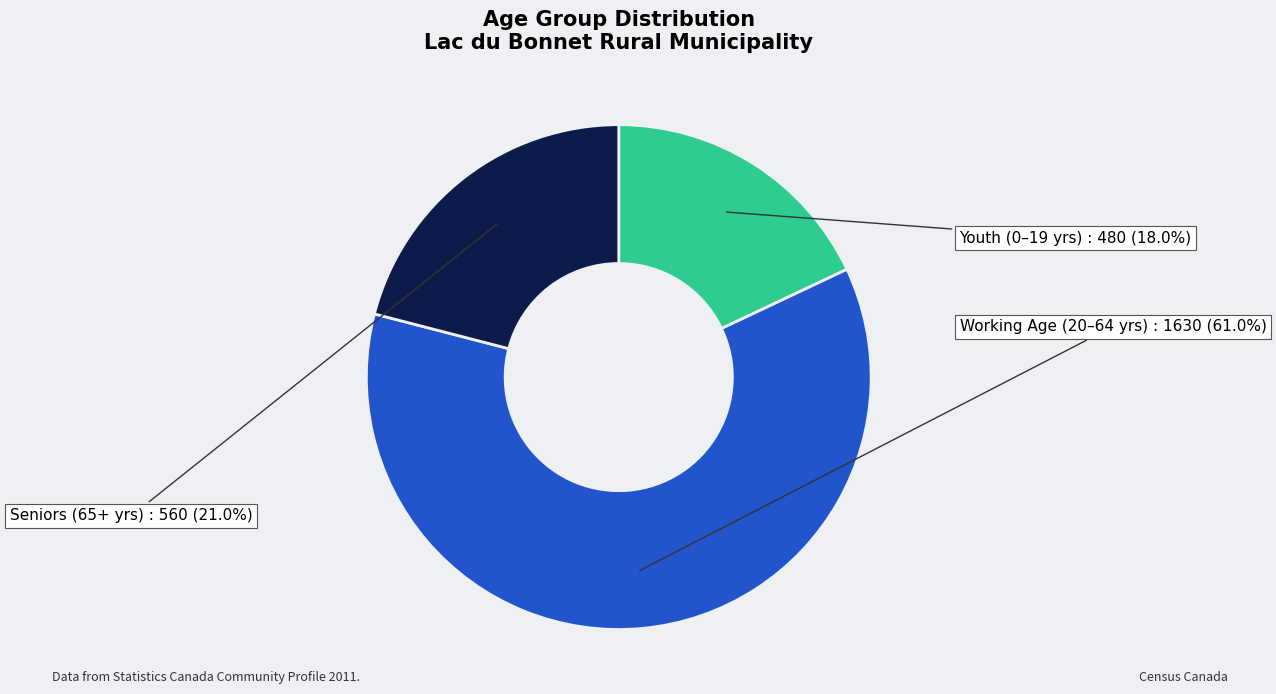

Is there a majority slice in this chart?

Yes